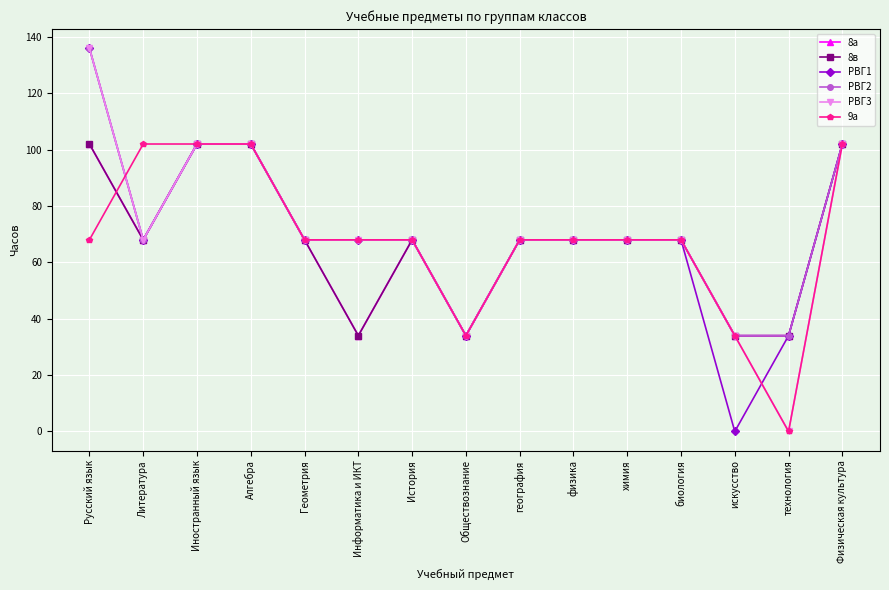

Reading left to right, what are all the values shown in this chart?

8а: Русский язык=102	Литература=68	Иностранный язык=102	Алгебра=102	Геометрия=68	Информатика и ИКТ=34	История=68	Обществознание=34	география=68	физика=68	химия=68	биология=68	искусство=34	технология=34	Физическая культура=102
8в: Русский язык=102	Литература=68	Иностранный язык=102	Алгебра=102	Геометрия=68	Информатика и ИКТ=34	История=68	Обществознание=34	география=68	физика=68	химия=68	биология=68	искусство=34	технология=34	Физическая культура=102
РВГ1: Русский язык=136	Литература=68	Иностранный язык=102	Алгебра=102	Геометрия=68	Информатика и ИКТ=68	История=68	Обществознание=34	география=68	физика=68	химия=68	биология=68	искусство=0	технология=34	Физическая культура=102
РВГ2: Русский язык=136	Литература=68	Иностранный язык=102	Алгебра=102	Геометрия=68	Информатика и ИКТ=68	История=68	Обществознание=34	география=68	физика=68	химия=68	биология=68	искусство=34	технология=34	Физическая культура=102
РВГ3: Русский язык=136	Литература=68	Иностранный язык=102	Алгебра=102	Геометрия=68	Информатика и ИКТ=68	История=68	Обществознание=34	география=68	физика=68	химия=68	биология=68	искусство=34	технология=0	Физическая культура=102
9а: Русский язык=68	Литература=102	Иностранный язык=102	Алгебра=102	Геометрия=68	Информатика и ИКТ=68	История=68	Обществознание=34	география=68	физика=68	химия=68	биология=68	искусство=34	технология=0	Физическая культура=102